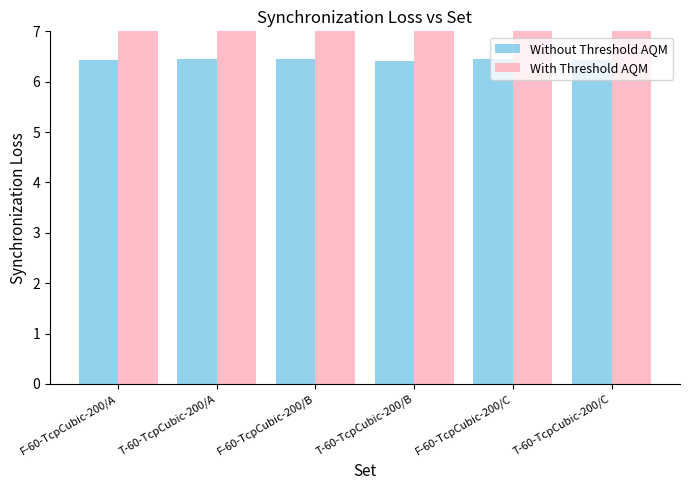

True or false: With Threshold AQM has a value of 27.0 at F-60-TcpCubic-200/B.

False